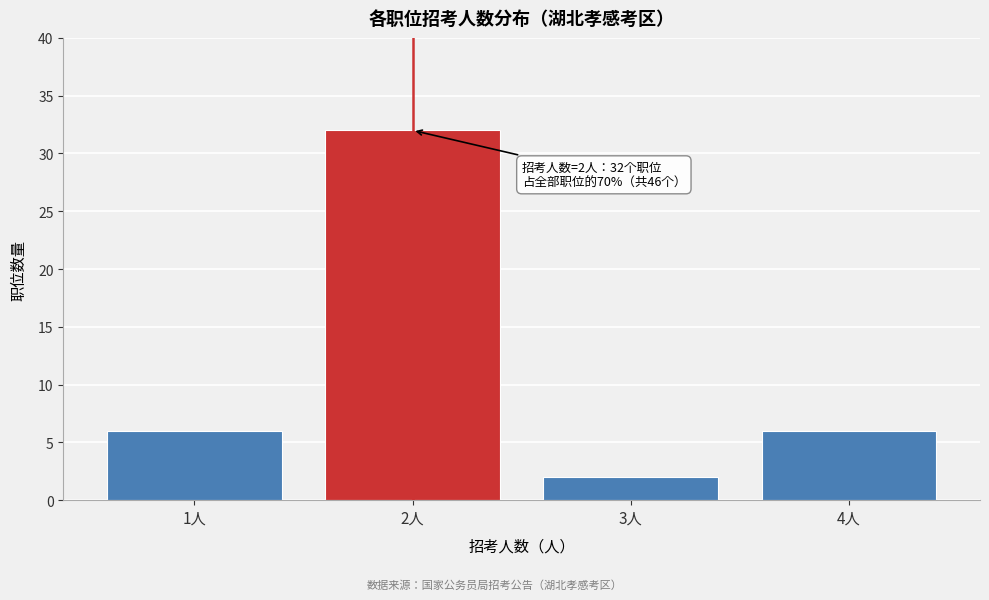

Which range on the x-axis has the tallest bar?

1.5 to 2.5